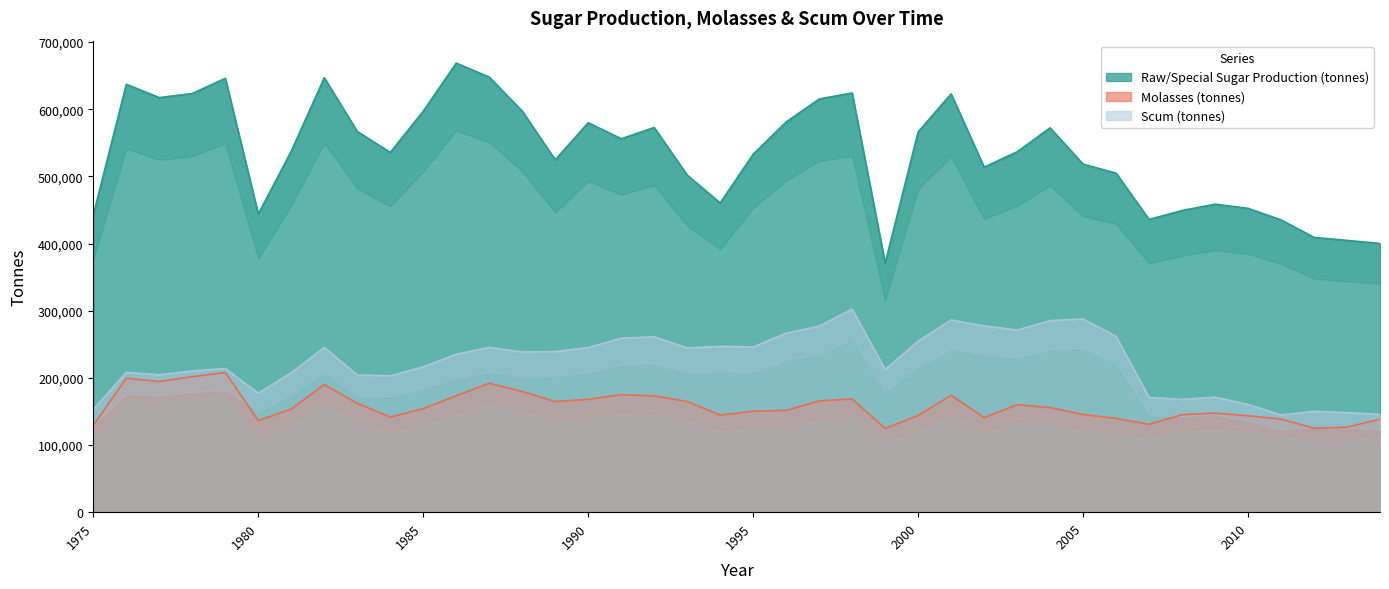

Where is Raw/Special Sugar Production (tonnes) nearest to the value 519809?

2005